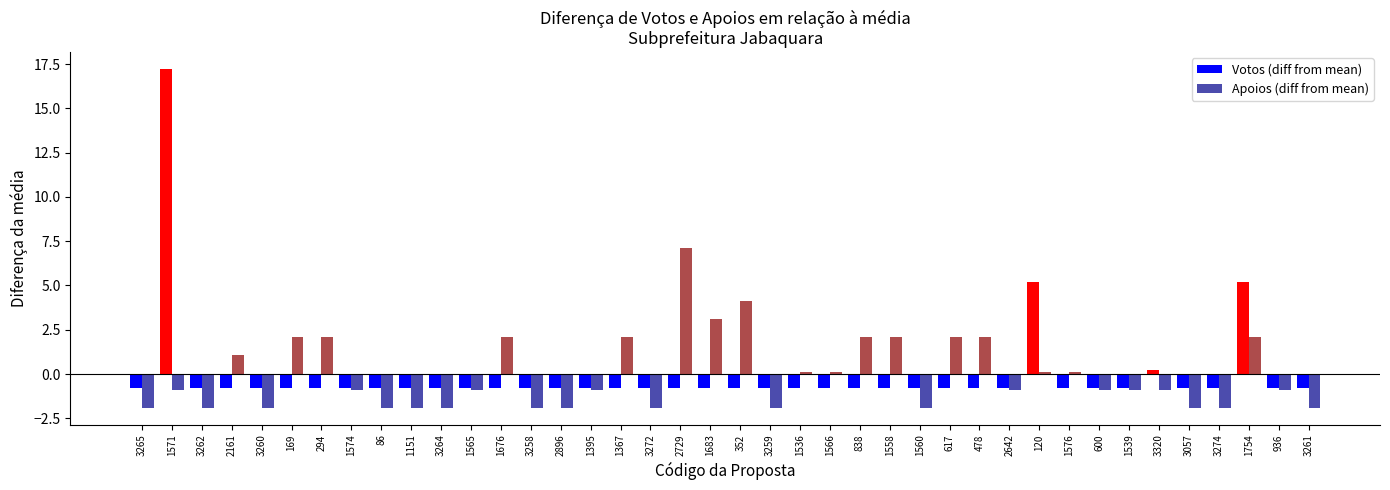

What are all the series names shown in the legend?

Votos (diff from mean), Apoios (diff from mean)